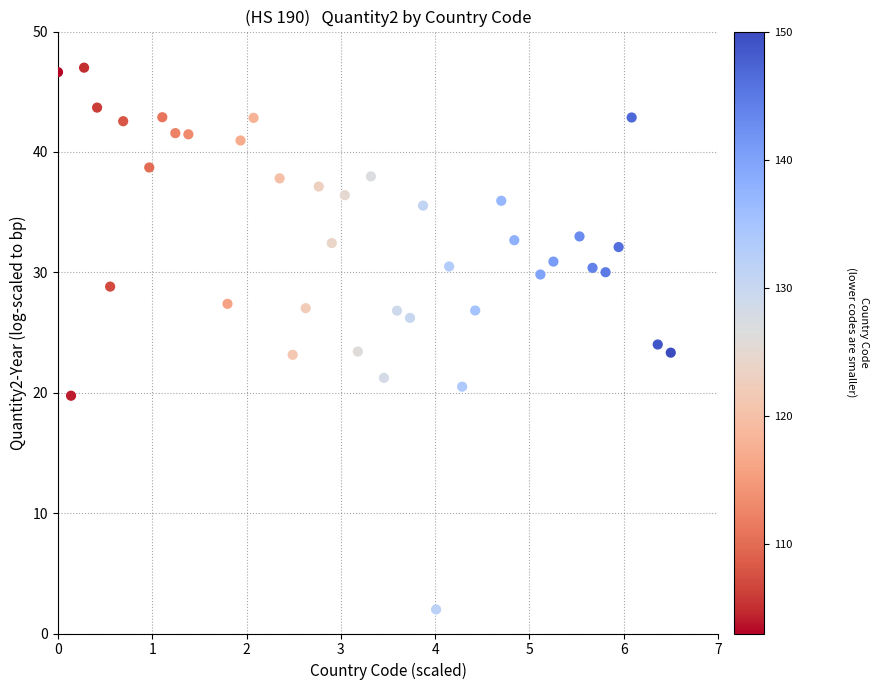

What is the range of Y values (max minus min)?

45.0